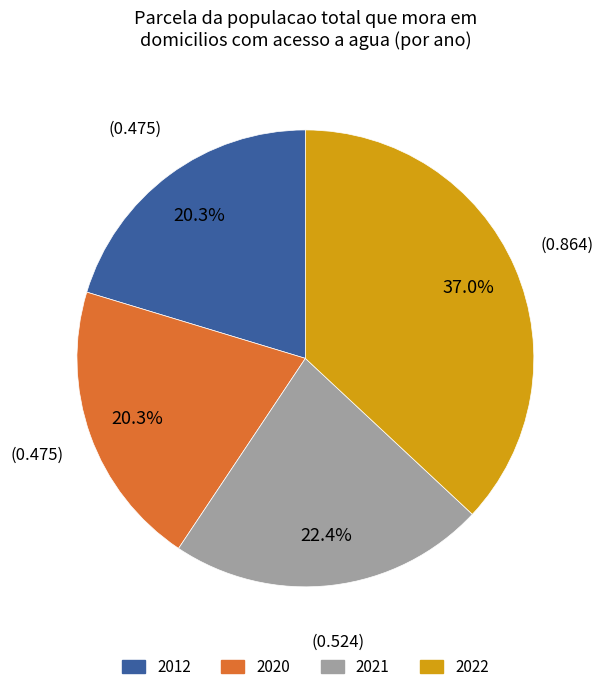

What percentage is NOT represented by 2022?

63.0%